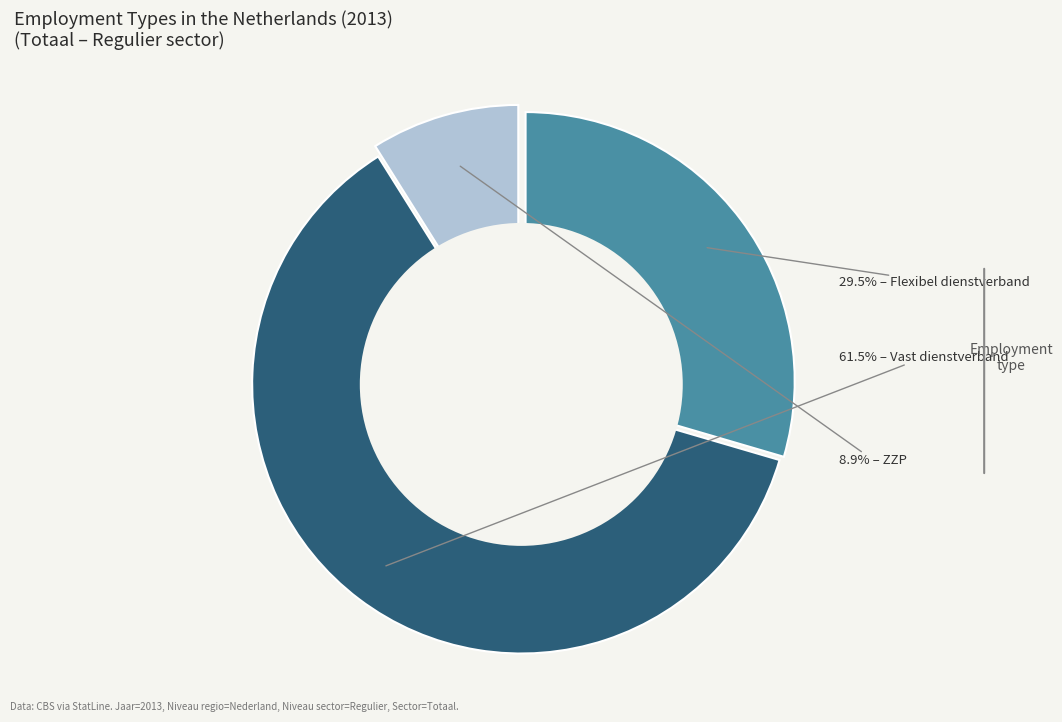

Is there any slice that represents more than half of the pie?

Yes